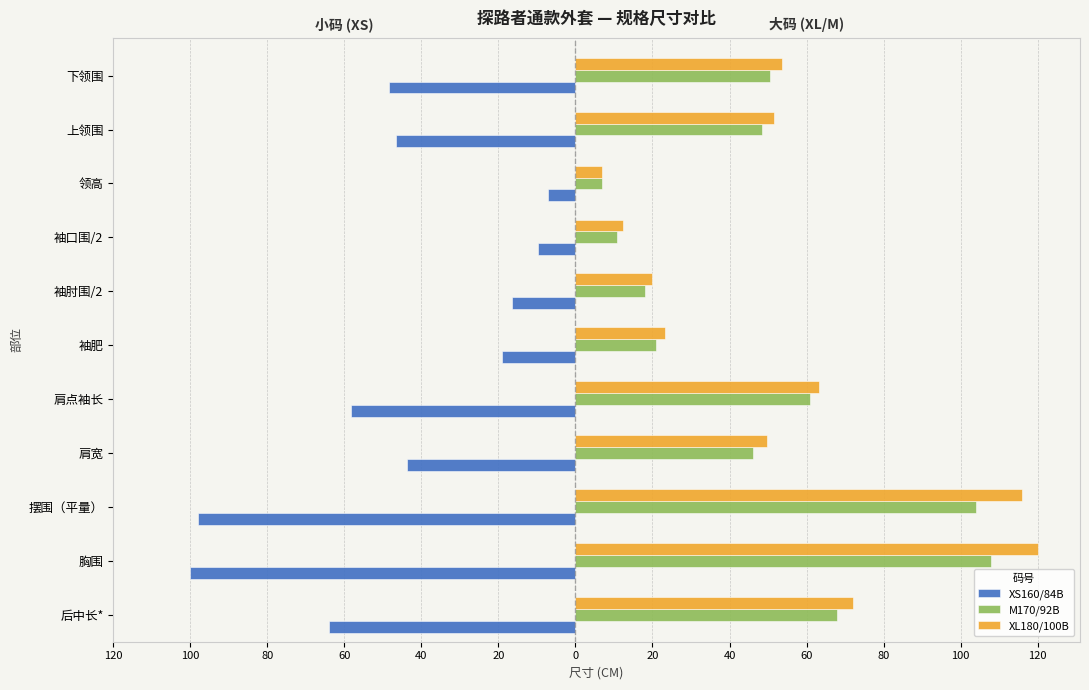

What are all the series names shown in the legend?

XS160/84B, M170/92B, XL180/100B